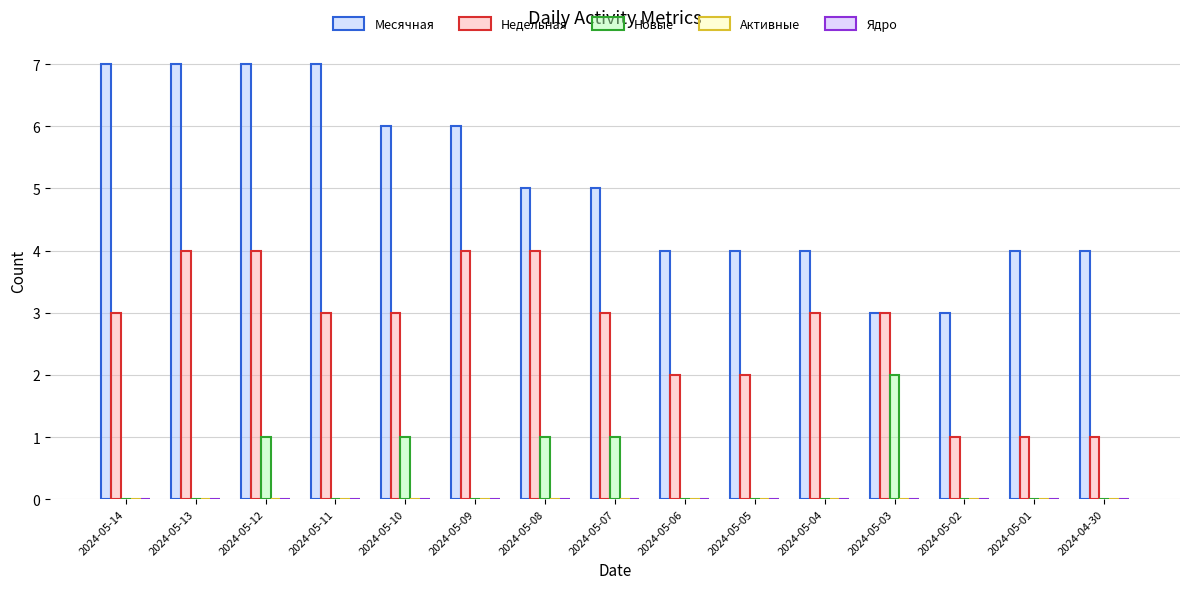

What is the label of the 10th bar from the right?

2024-05-09